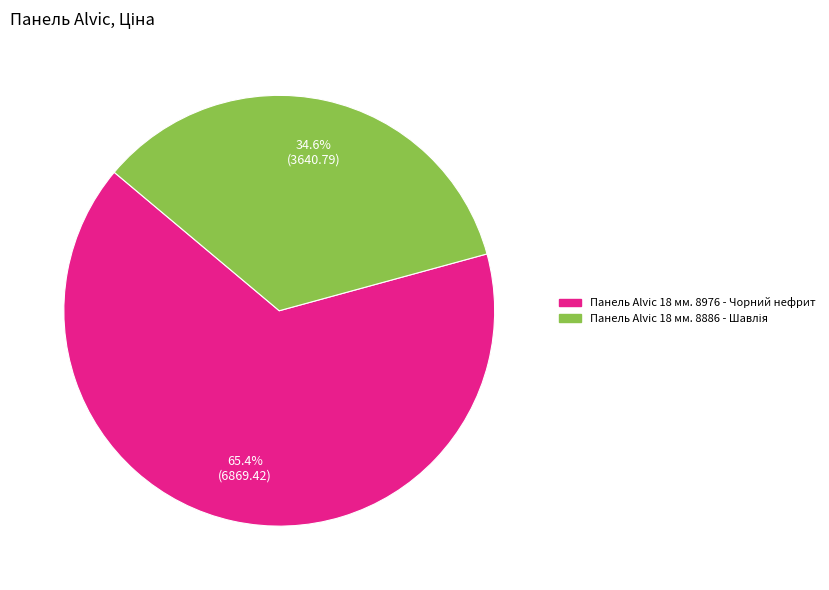

What portion of the pie excludes Панель Alvic 18 мм. 8976 - Чорний нефрит?

34.6%